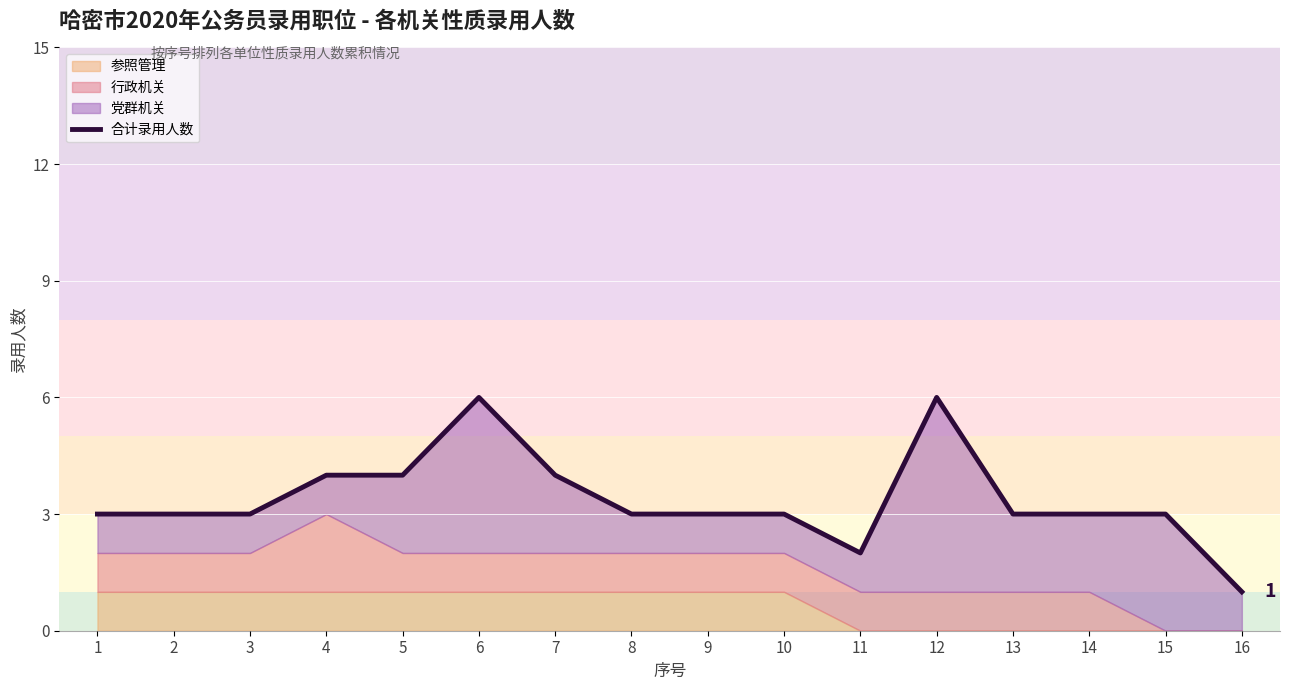

What is the difference between the second highest and second lowest values?

4